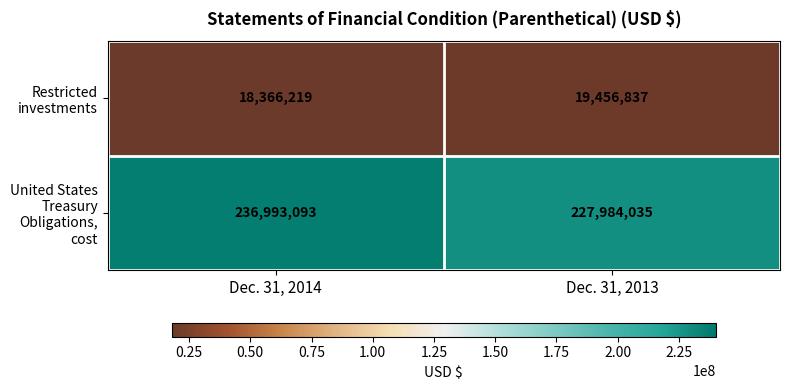

What is the difference between the maximum and minimum values in the Restricted investments series?

1090618